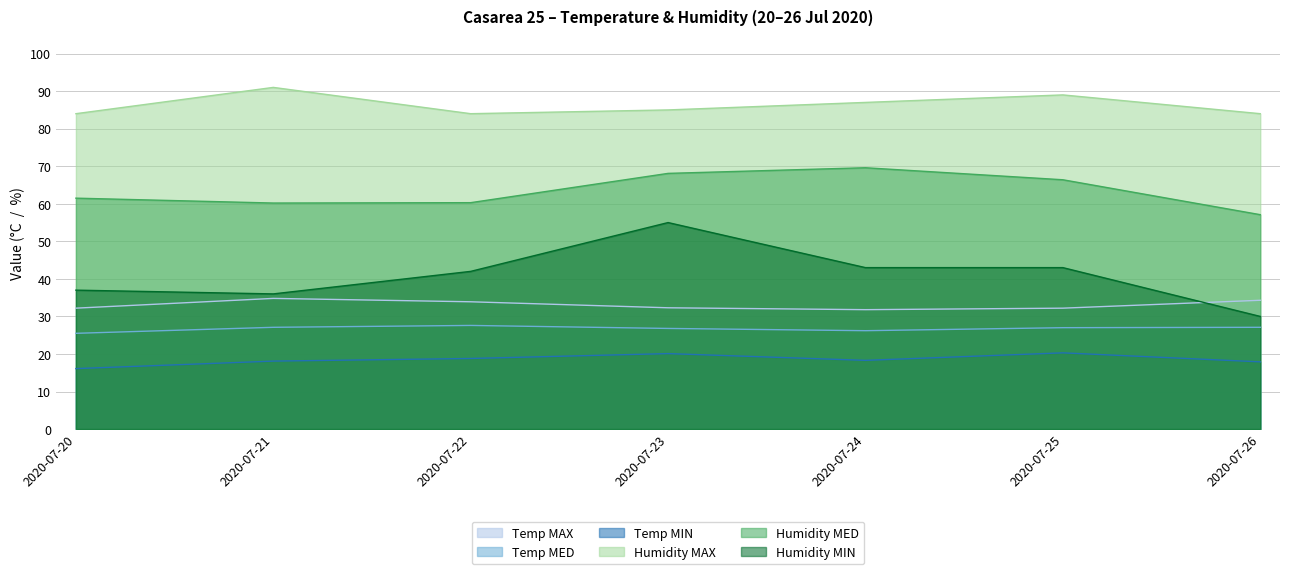

How many values in the Temp MAX series are below 32?

1